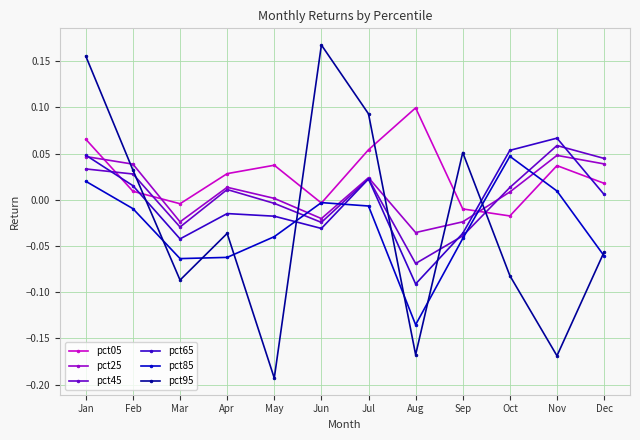

Count the number of data series in this chart.

6